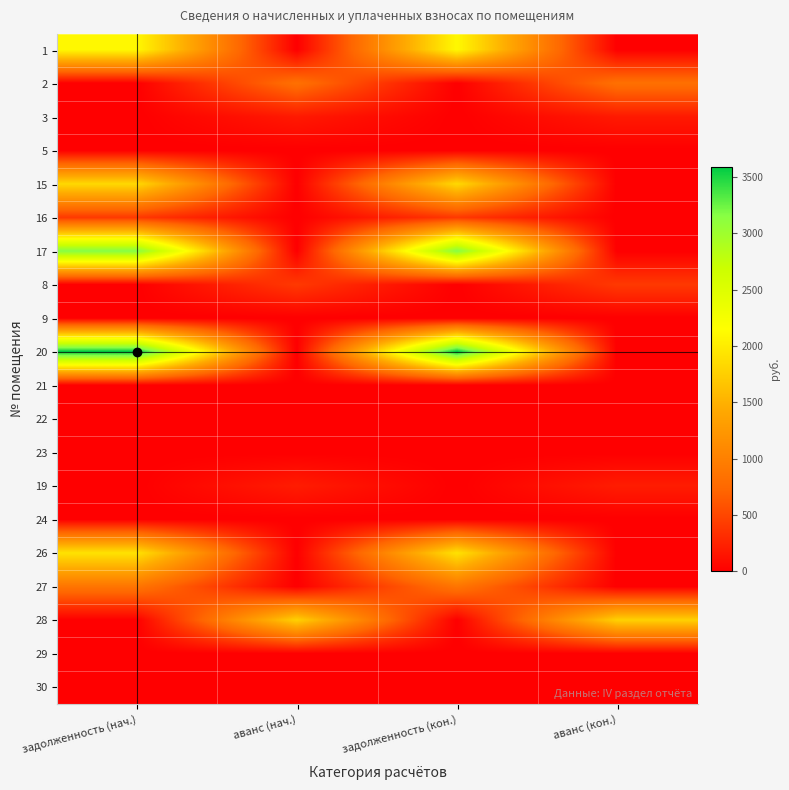

Reading left to right, what are all the values shown in this chart?

1: задолженность (нач.)=2103.1	аванс (нач.)=0.0	задолженность (кон.)=2103.1	аванс (кон.)=0.0
2: задолженность (нач.)=0.0	аванс (нач.)=831.2	задолженность (кон.)=0.0	аванс (кон.)=831.2
3: задолженность (нач.)=0.0	аванс (нач.)=185.2	задолженность (кон.)=0.0	аванс (кон.)=185.2
5: задолженность (нач.)=0.0	аванс (нач.)=0.0	задолженность (кон.)=0.0	аванс (кон.)=0.0
15: задолженность (нач.)=1838.8	аванс (нач.)=0.0	задолженность (кон.)=1838.8	аванс (кон.)=0.0
16: задолженность (нач.)=403.6	аванс (нач.)=0.0	задолженность (кон.)=403.6	аванс (кон.)=0.0
17: задолженность (нач.)=3167.2	аванс (нач.)=0.0	задолженность (кон.)=3167.2	аванс (кон.)=0.0
8: задолженность (нач.)=0.0	аванс (нач.)=408.0	задолженность (кон.)=0.0	аванс (кон.)=408.0
9: задолженность (нач.)=0.0	аванс (нач.)=0.0	задолженность (кон.)=0.0	аванс (кон.)=0.0
20: задолженность (нач.)=3591.6	аванс (нач.)=0.0	задолженность (кон.)=3591.6	аванс (кон.)=0.0
21: задолженность (нач.)=0.0	аванс (нач.)=0.0	задолженность (кон.)=0.0	аванс (кон.)=0.0
22: задолженность (нач.)=0.0	аванс (нач.)=0.0	задолженность (кон.)=0.0	аванс (кон.)=0.0
23: задолженность (нач.)=0.0	аванс (нач.)=0.0	задолженность (кон.)=0.0	аванс (кон.)=0.0
19: задолженность (нач.)=0.0	аванс (нач.)=206.3	задолженность (кон.)=0.0	аванс (кон.)=206.3
24: задолженность (нач.)=0.0	аванс (нач.)=0.0	задолженность (кон.)=0.0	аванс (кон.)=0.0
26: задолженность (нач.)=1917.5	аванс (нач.)=0.0	задолженность (кон.)=1917.5	аванс (кон.)=0.0
27: задолженность (нач.)=882.4	аванс (нач.)=0.0	задолженность (кон.)=882.4	аванс (кон.)=0.0
28: задолженность (нач.)=0.0	аванс (нач.)=1770.9	задолженность (кон.)=0.0	аванс (кон.)=1770.9
29: задолженность (нач.)=0.0	аванс (нач.)=0.0	задолженность (кон.)=0.0	аванс (кон.)=0.0
30: задолженность (нач.)=0.0	аванс (нач.)=0.0	задолженность (кон.)=0.0	аванс (кон.)=0.0